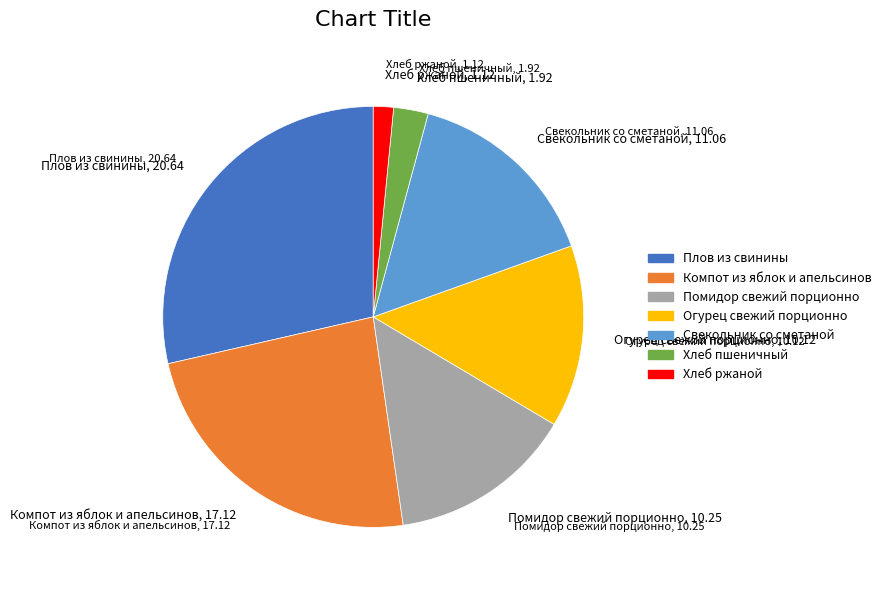

Is the sum of Плов из свинины and Хлеб ржаной greater than half?

No